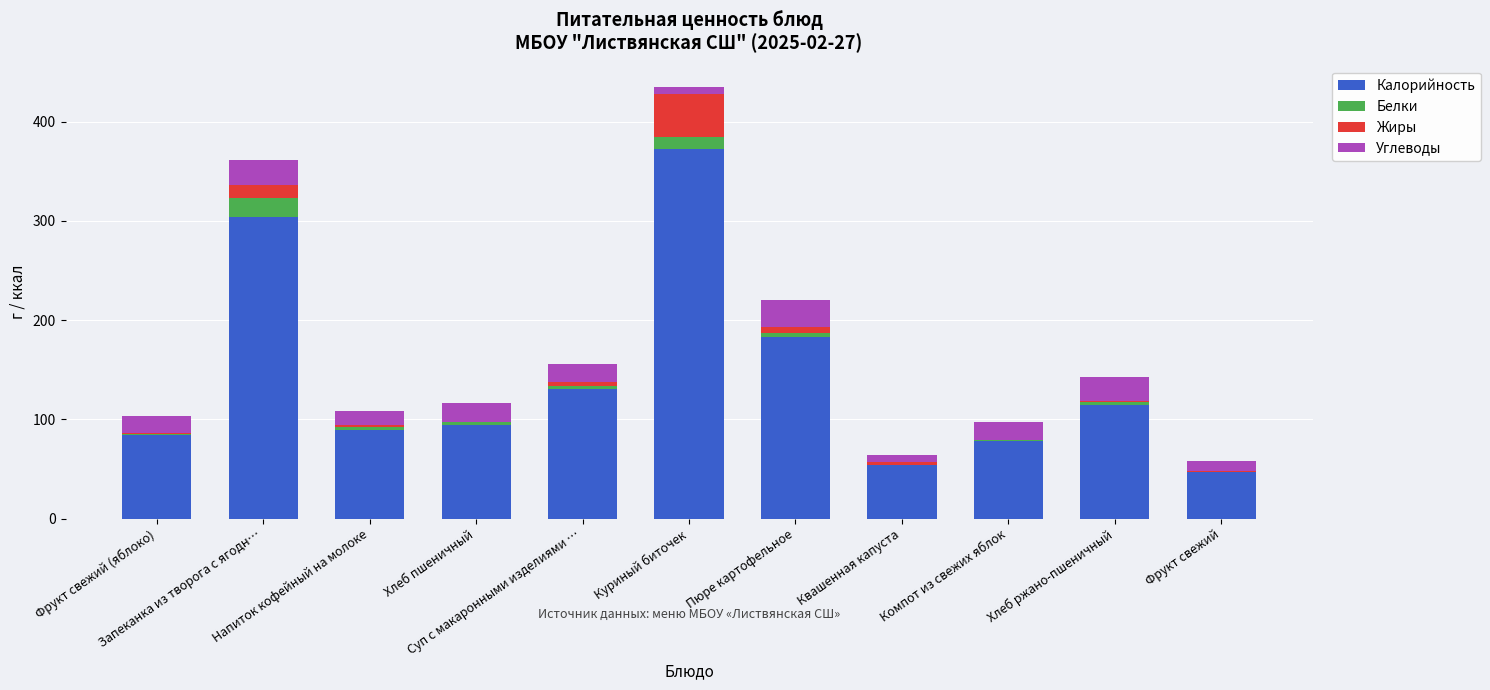

What are all the series names shown in the legend?

Калорийность, Белки, Жиры, Углеводы